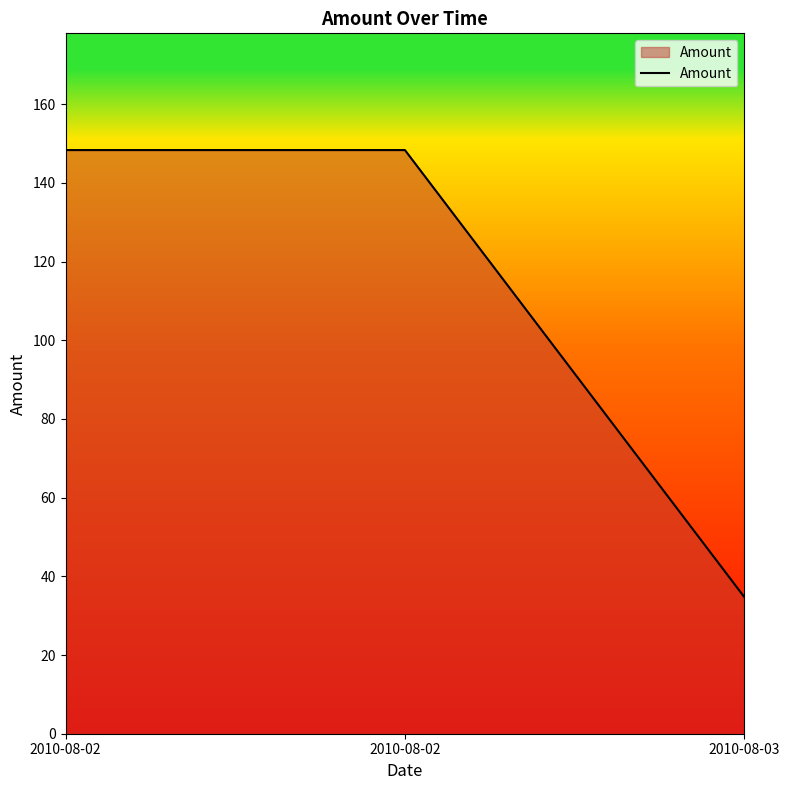

Does the chart display data point markers on the line(s)?

No